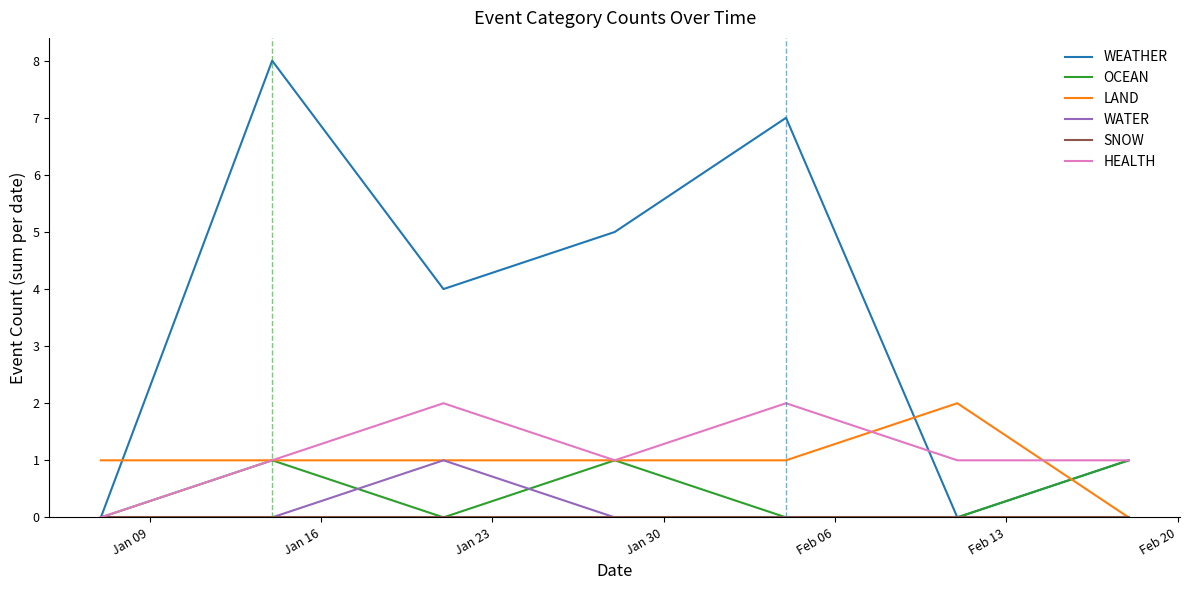

Which series has the largest total across all categories?

WEATHER